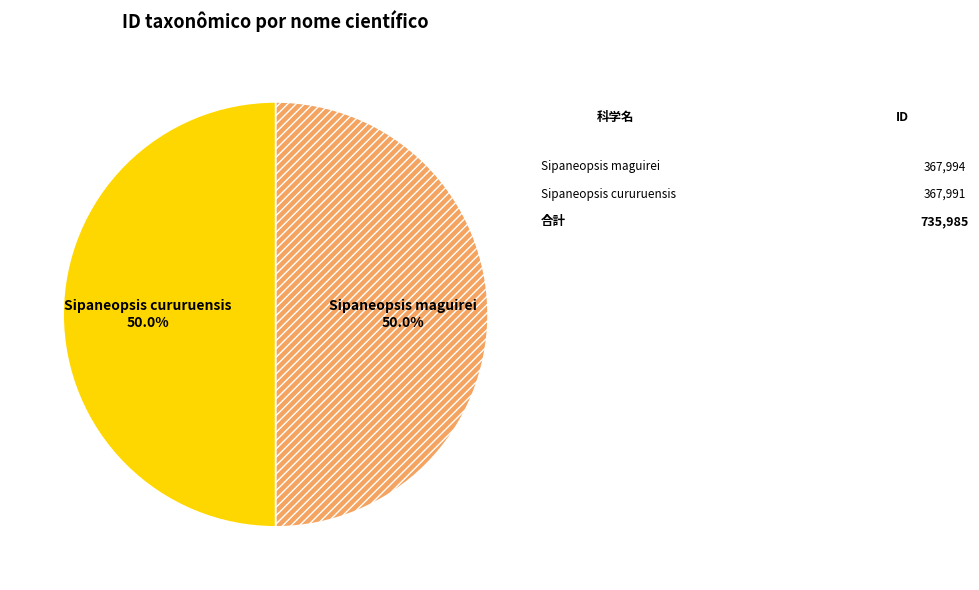

How many slices are in this pie chart?

2